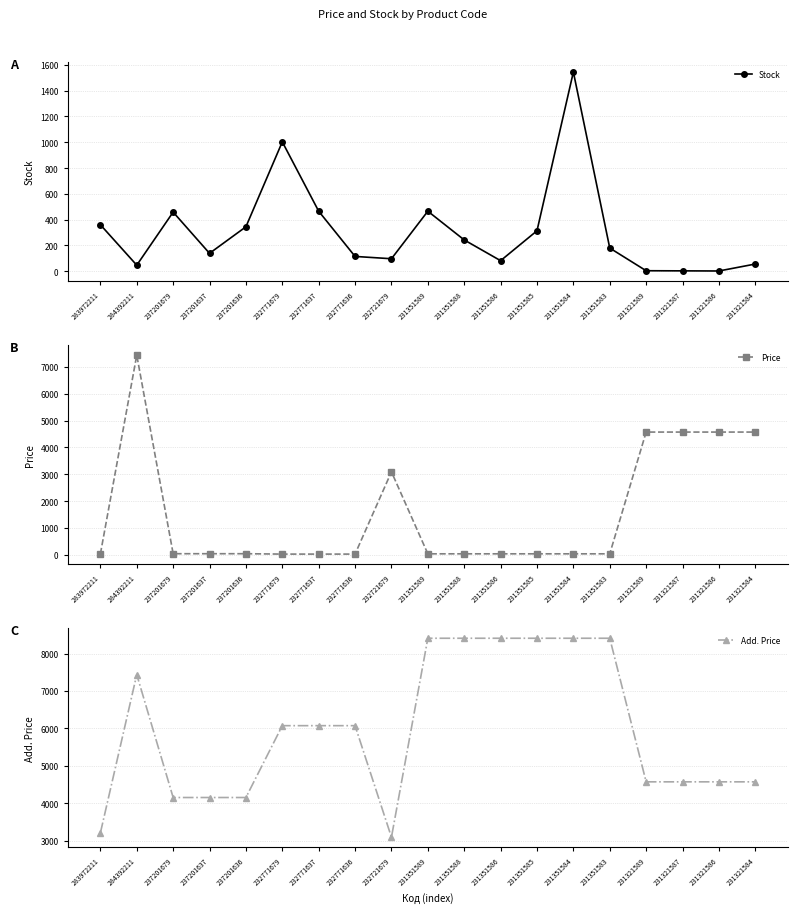

At which category does Add. Price reach its first local peak?

284392211